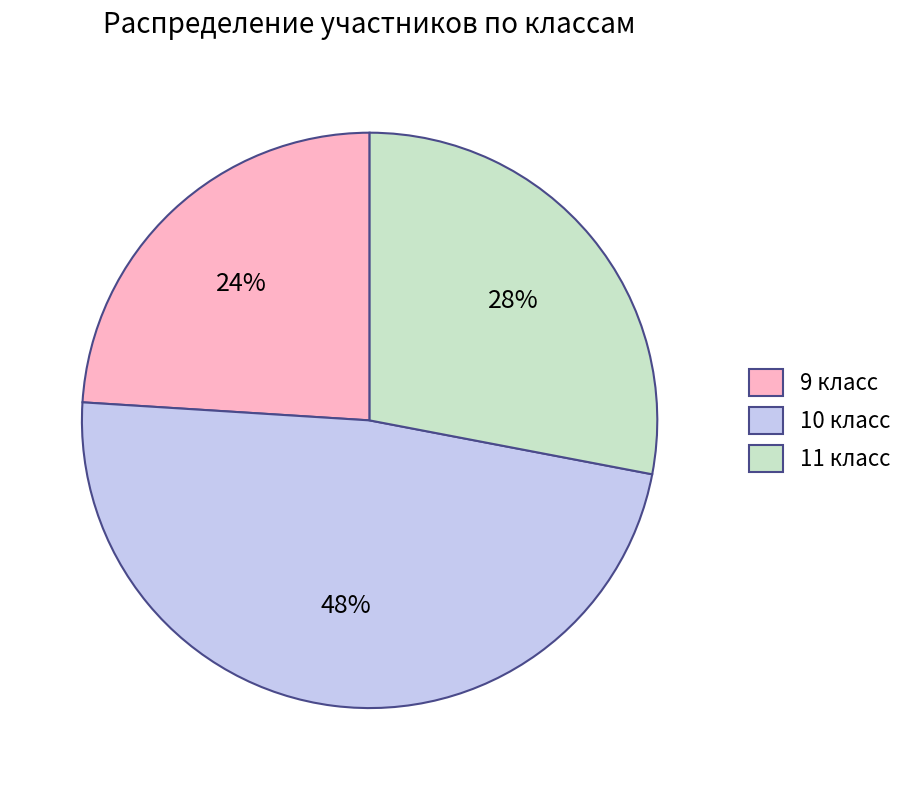

To the nearest percent, what is the difference between the 10 класс and 11 класс slice percentages?

20%